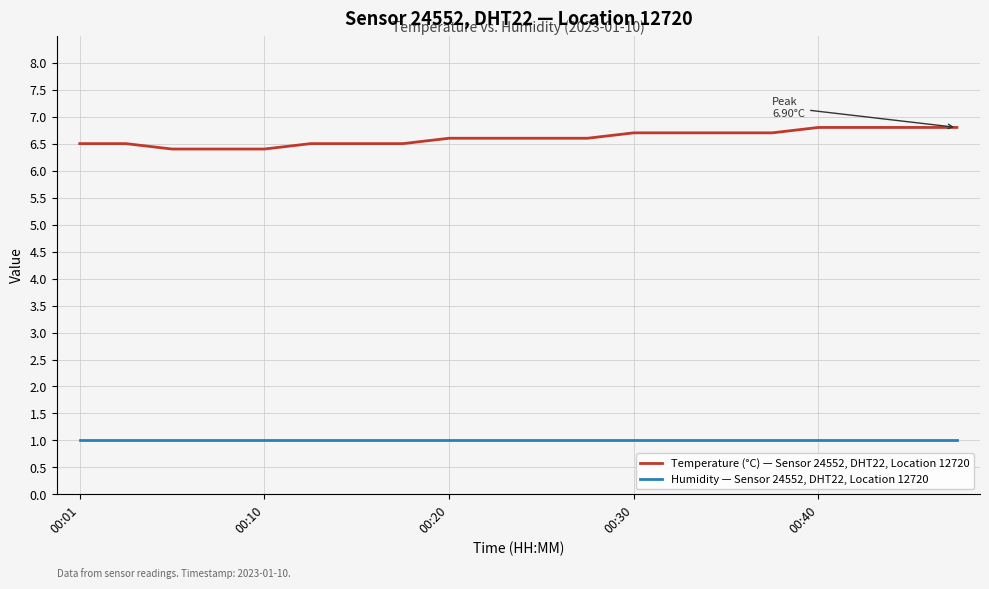

Rank the series by their average value, from lowest to highest.

Humidity — Sensor 24552, DHT22, Location 12720, Temperature (°C) — Sensor 24552, DHT22, Location 12720